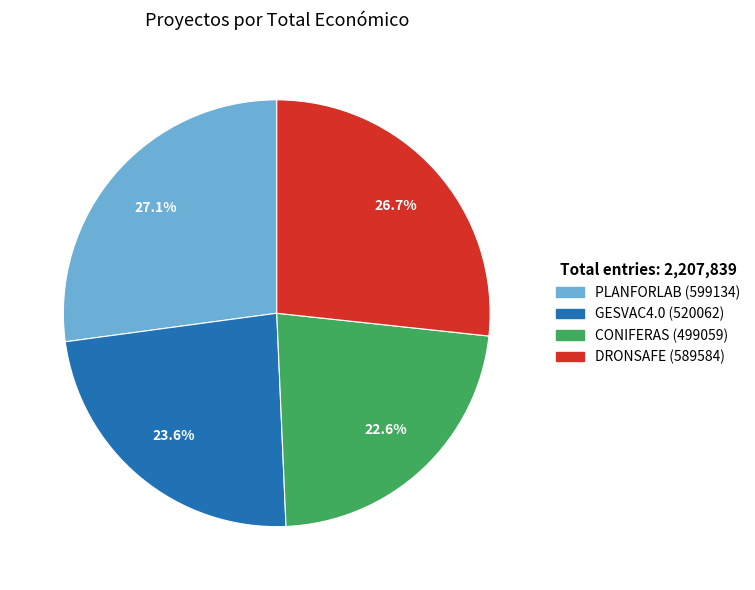

Which category has the smallest portion of the pie?

CONIFERAS